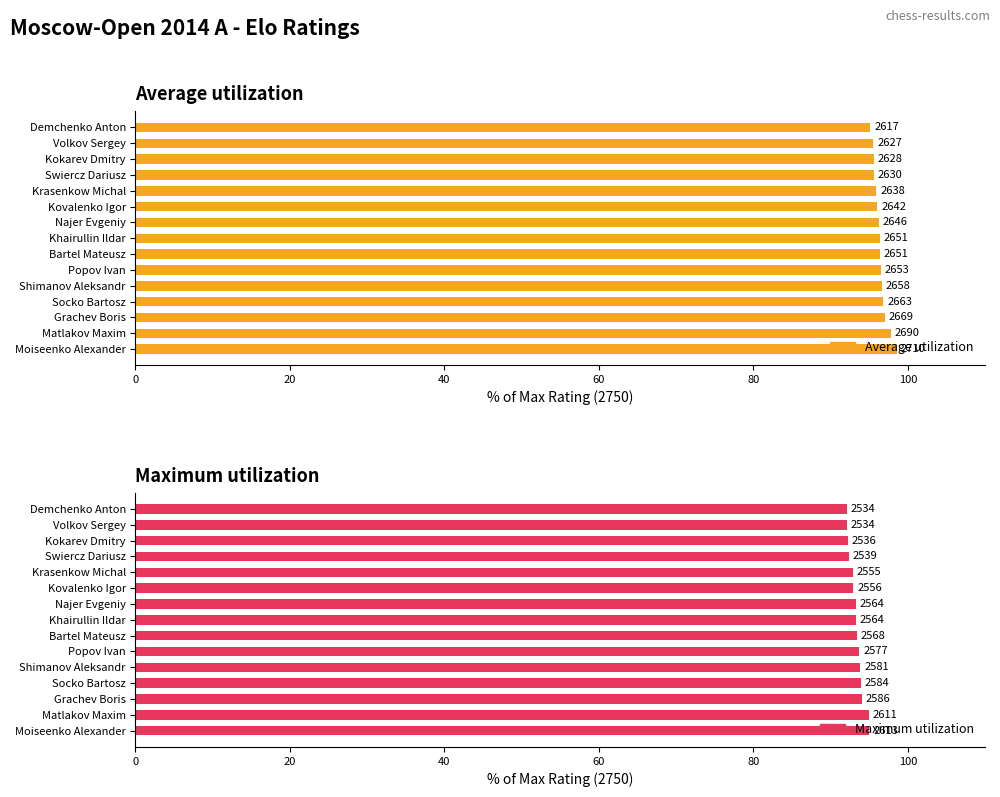

What is the value of the Average utilization bar at the 9th from the left?

96.2